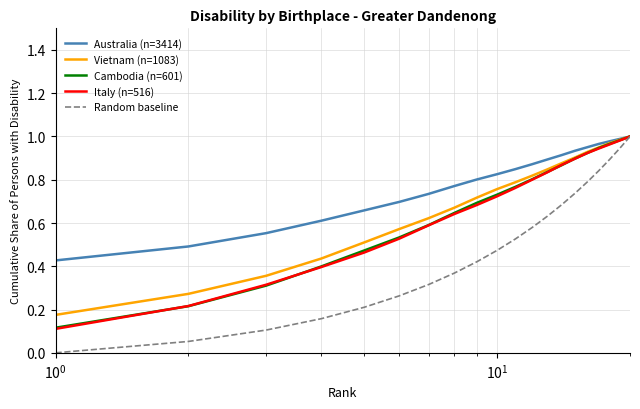

True or false: Random baseline has more than 0 points higher than both neighbors.

False